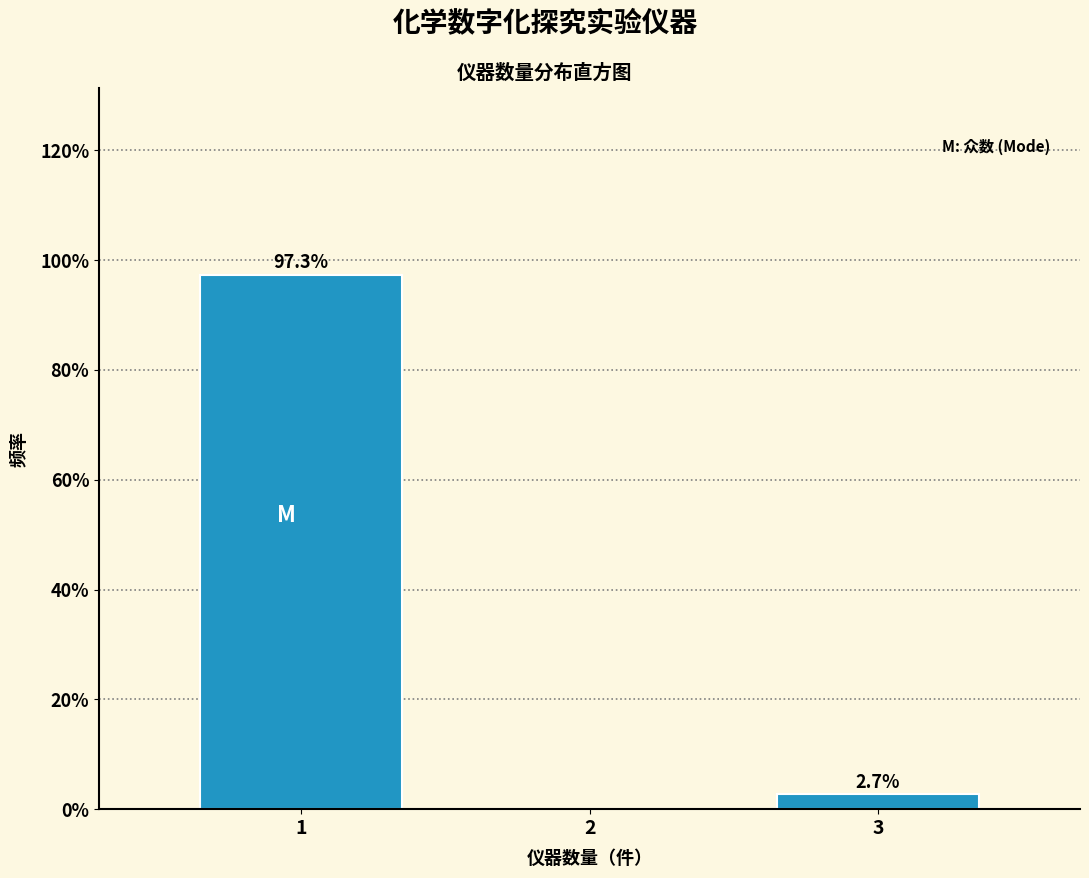

Reading right to left, list all the values displayed in this chart.

3=2.7	2=0.0	1=97.3